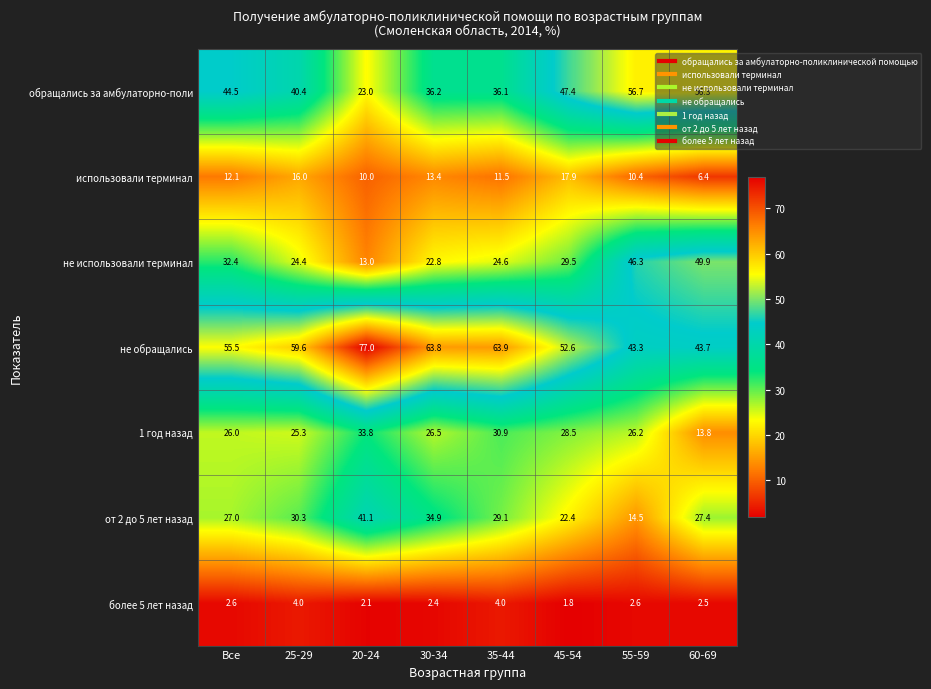

Which series has the largest total across all categories?

не обращались